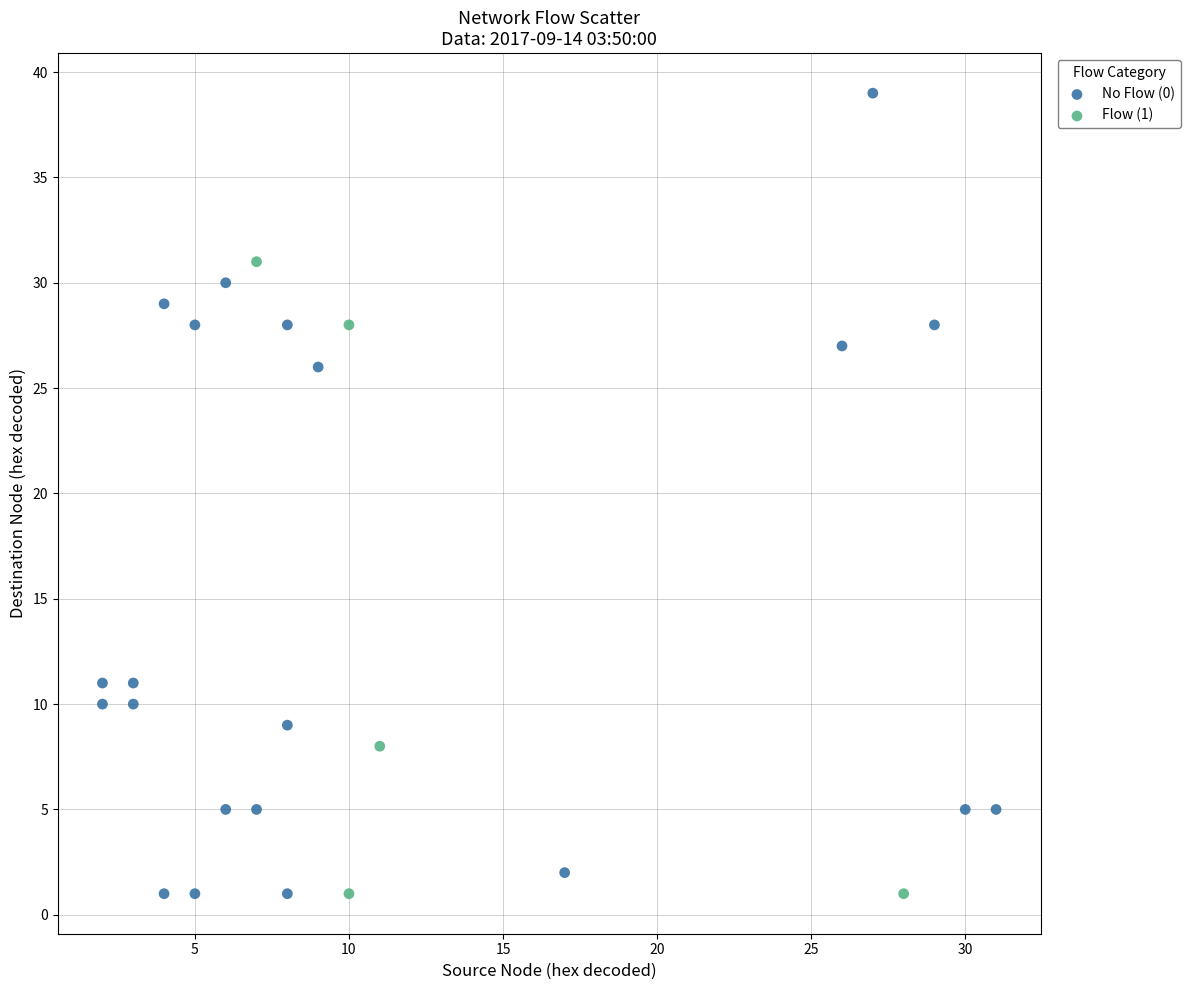

Which series has the largest Y range (max minus min)?

No Flow (0)